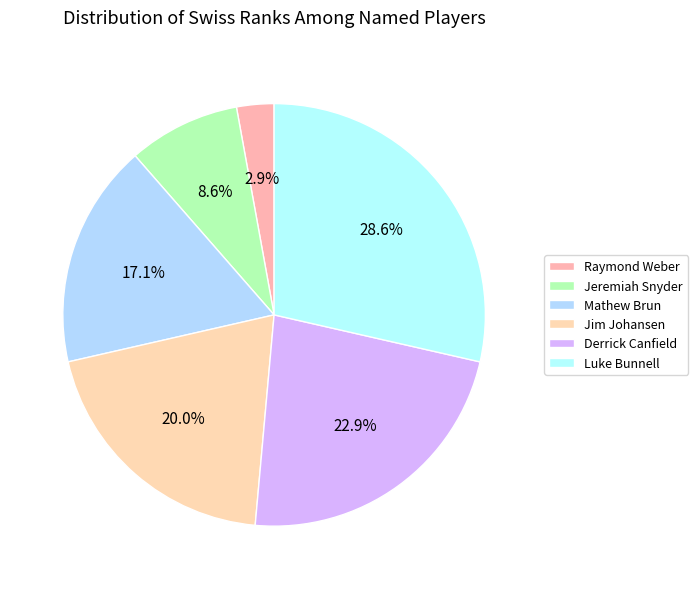

To the nearest percent, what is the combined percentage of Raymond Weber and Jeremiah Snyder?

11%